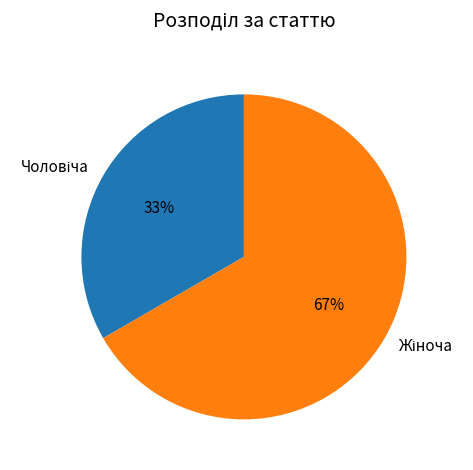

Is the sum of Чоловіча and Жіноча greater than half?

Yes